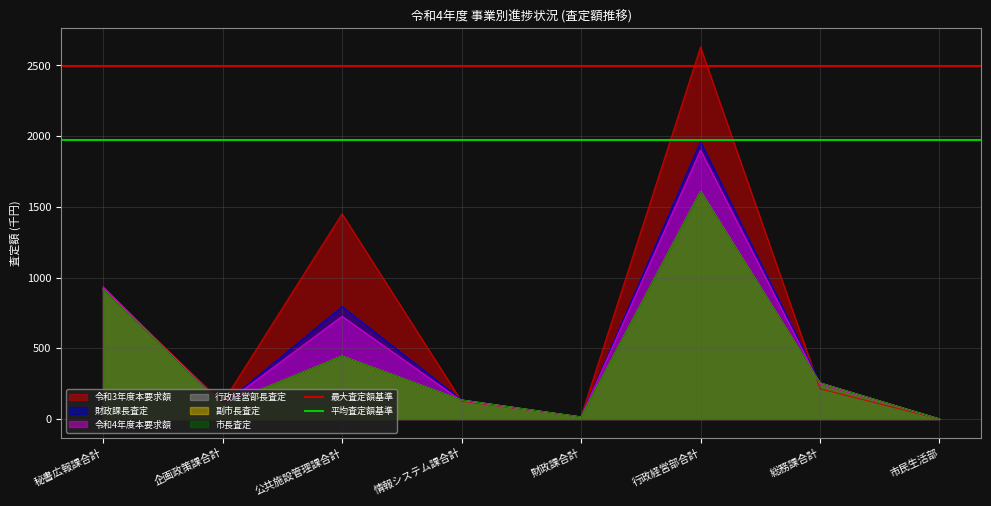

The 最大査定額基準 series shows 4338.3 at 企画政策課合計. True or false?

False